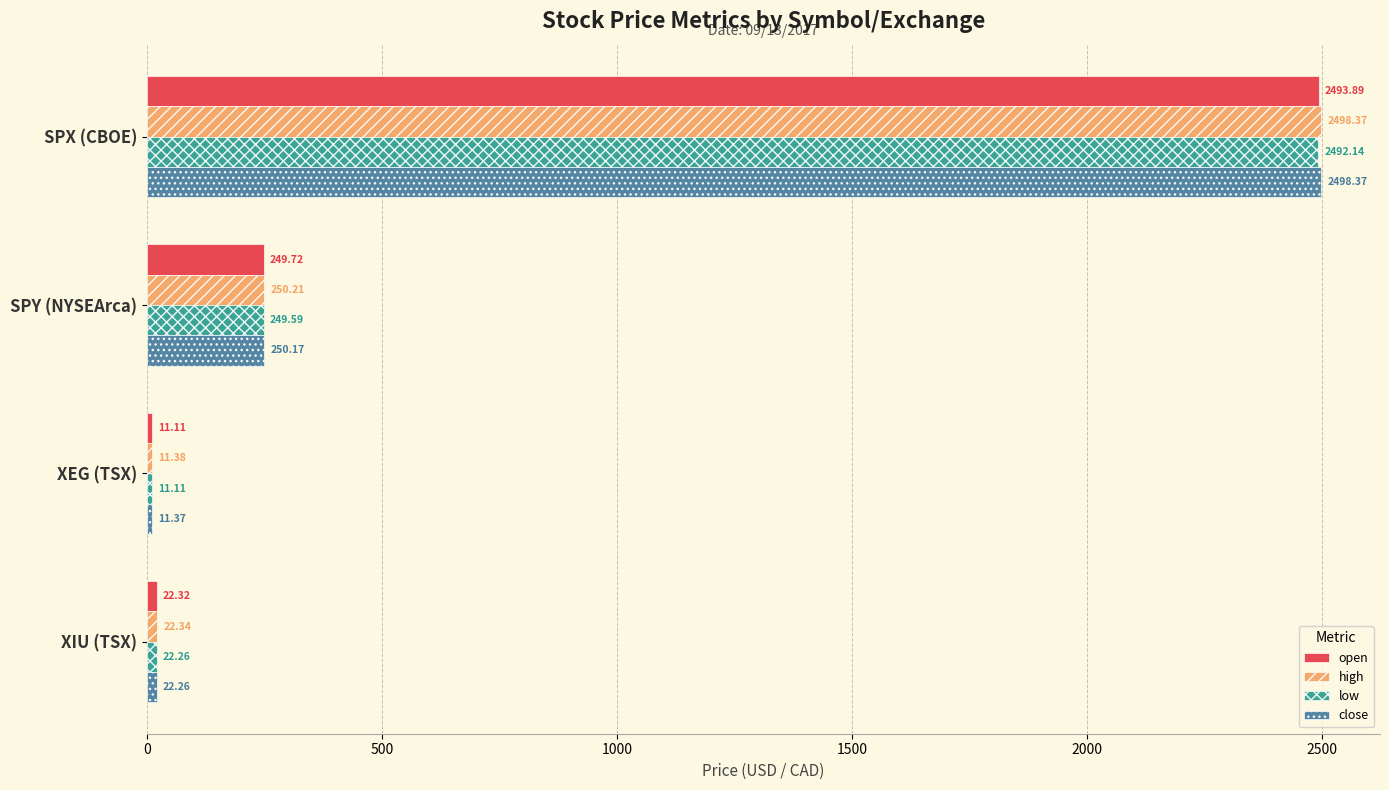

At which label is open closest to 1252?

SPY (NYSEArca)